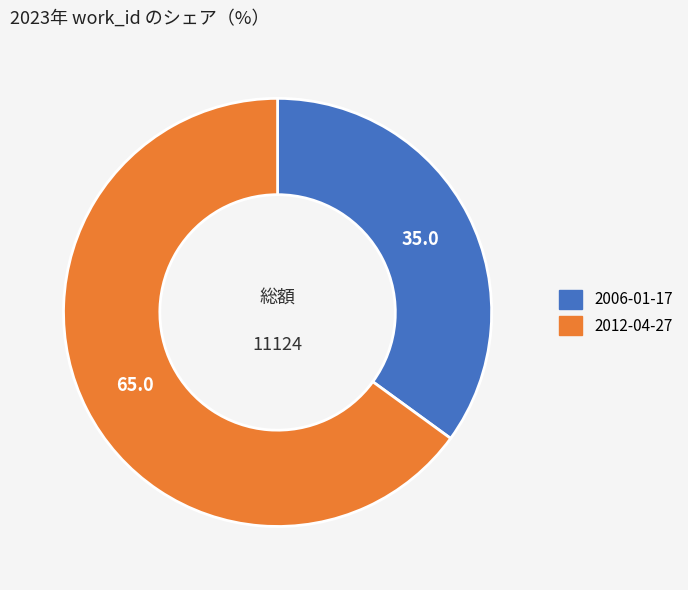

Which category has the smallest portion of the pie?

2006-01-17